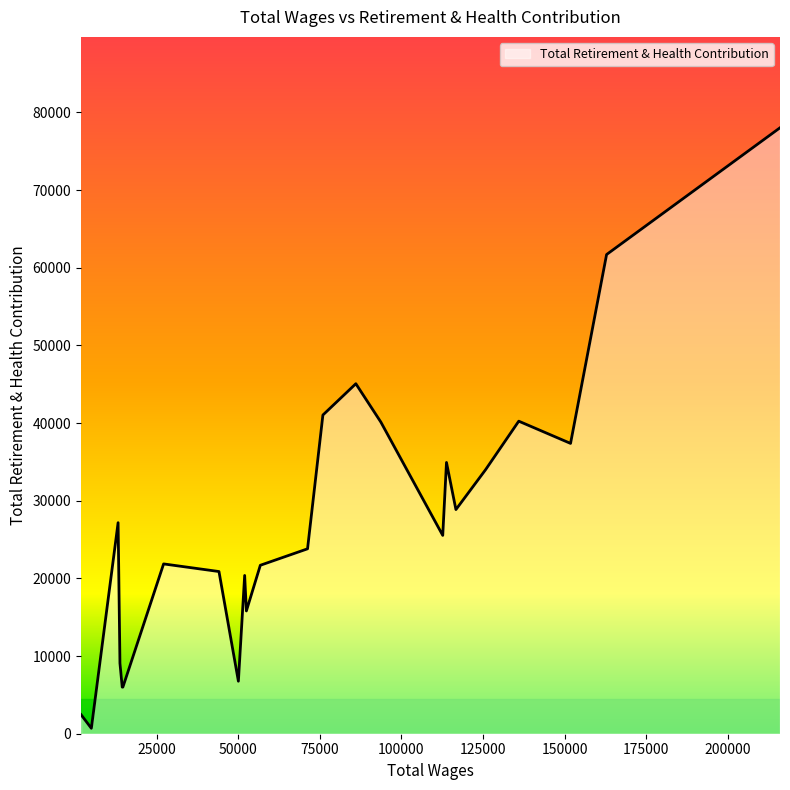

What is the change in value from 125806.0 to 71257.0?

-10192.0